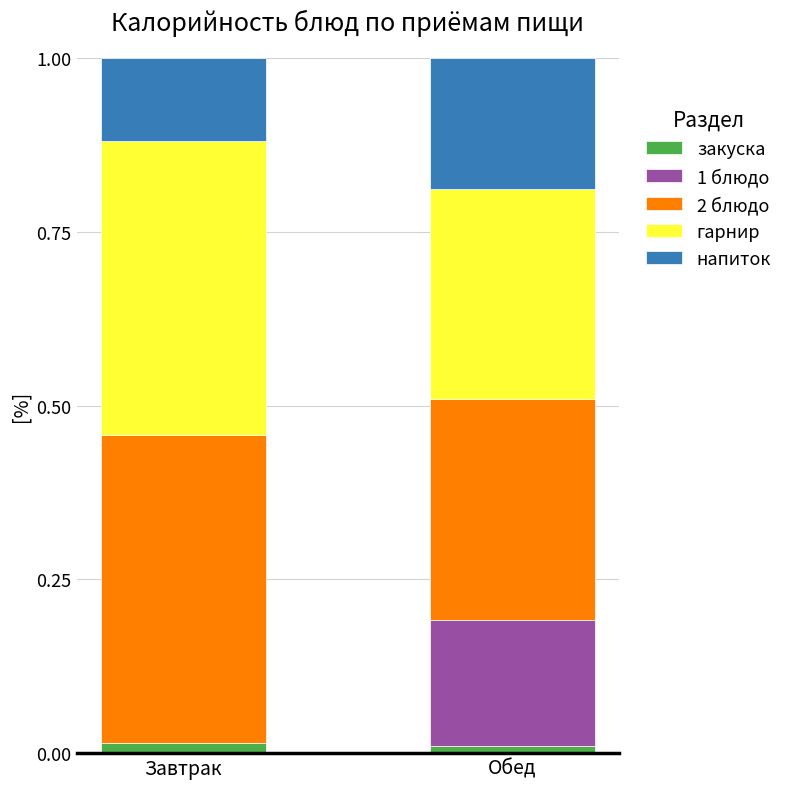

The value of закуска at Завтрак is 0.0. True or false?

True